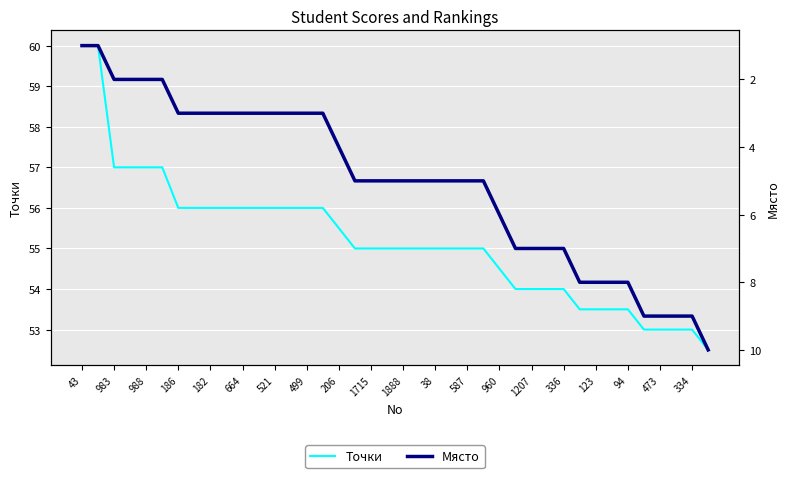

Is it true that Точки equals 33.6 at 1888?

False